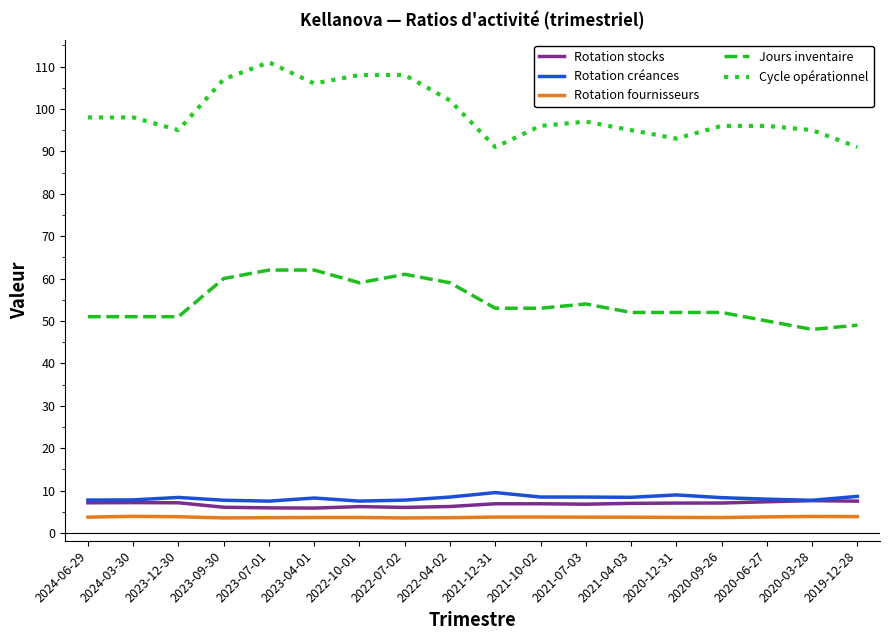

What is the total value across all series at 2023-09-30?

184.3